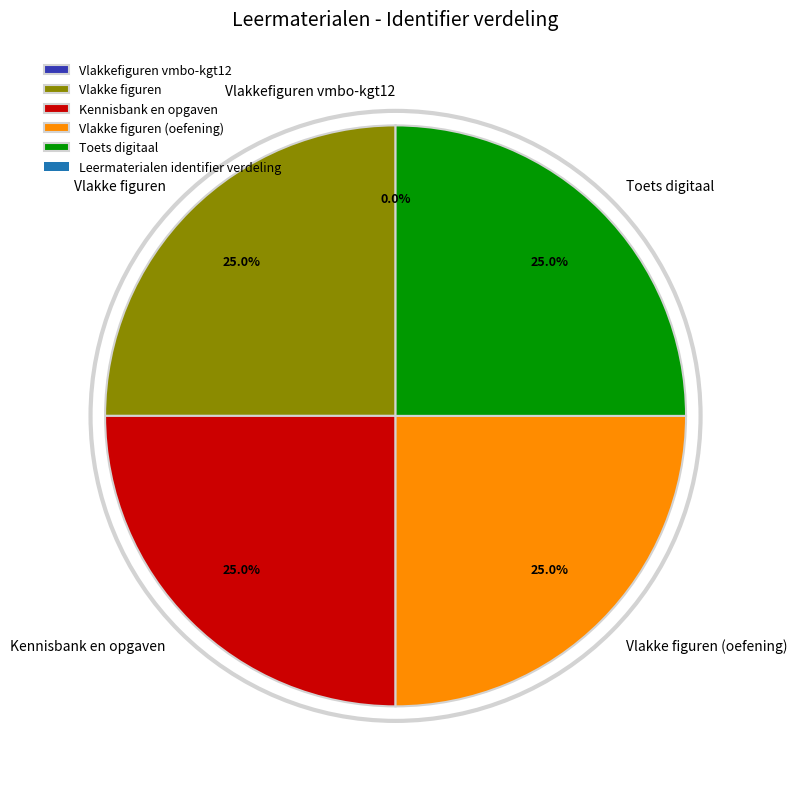

Is there any slice that represents more than half of the pie?

No